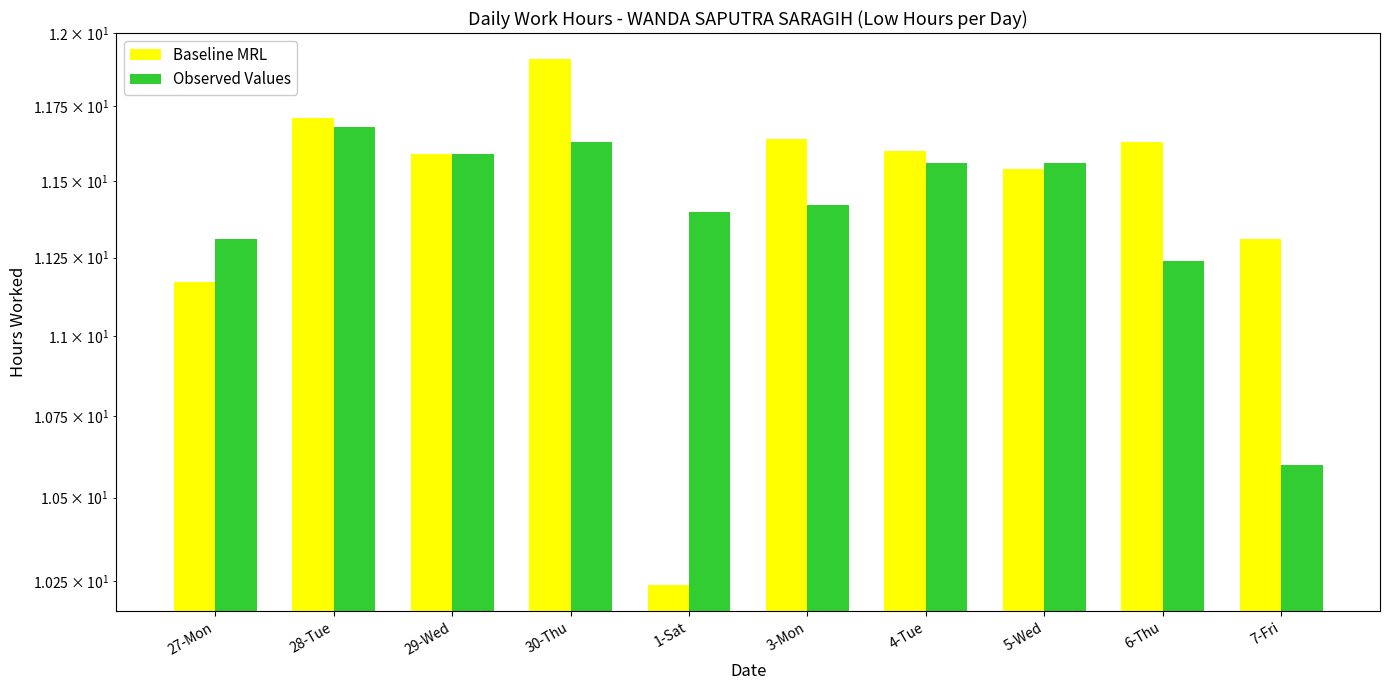

What is the total value across all series at 27-Mon?

22.5